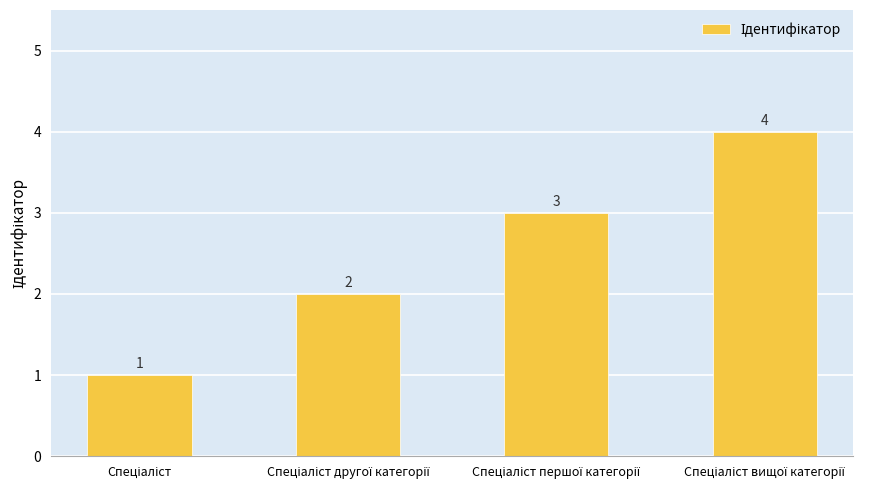

Count the values in the range 2 to 4.

3